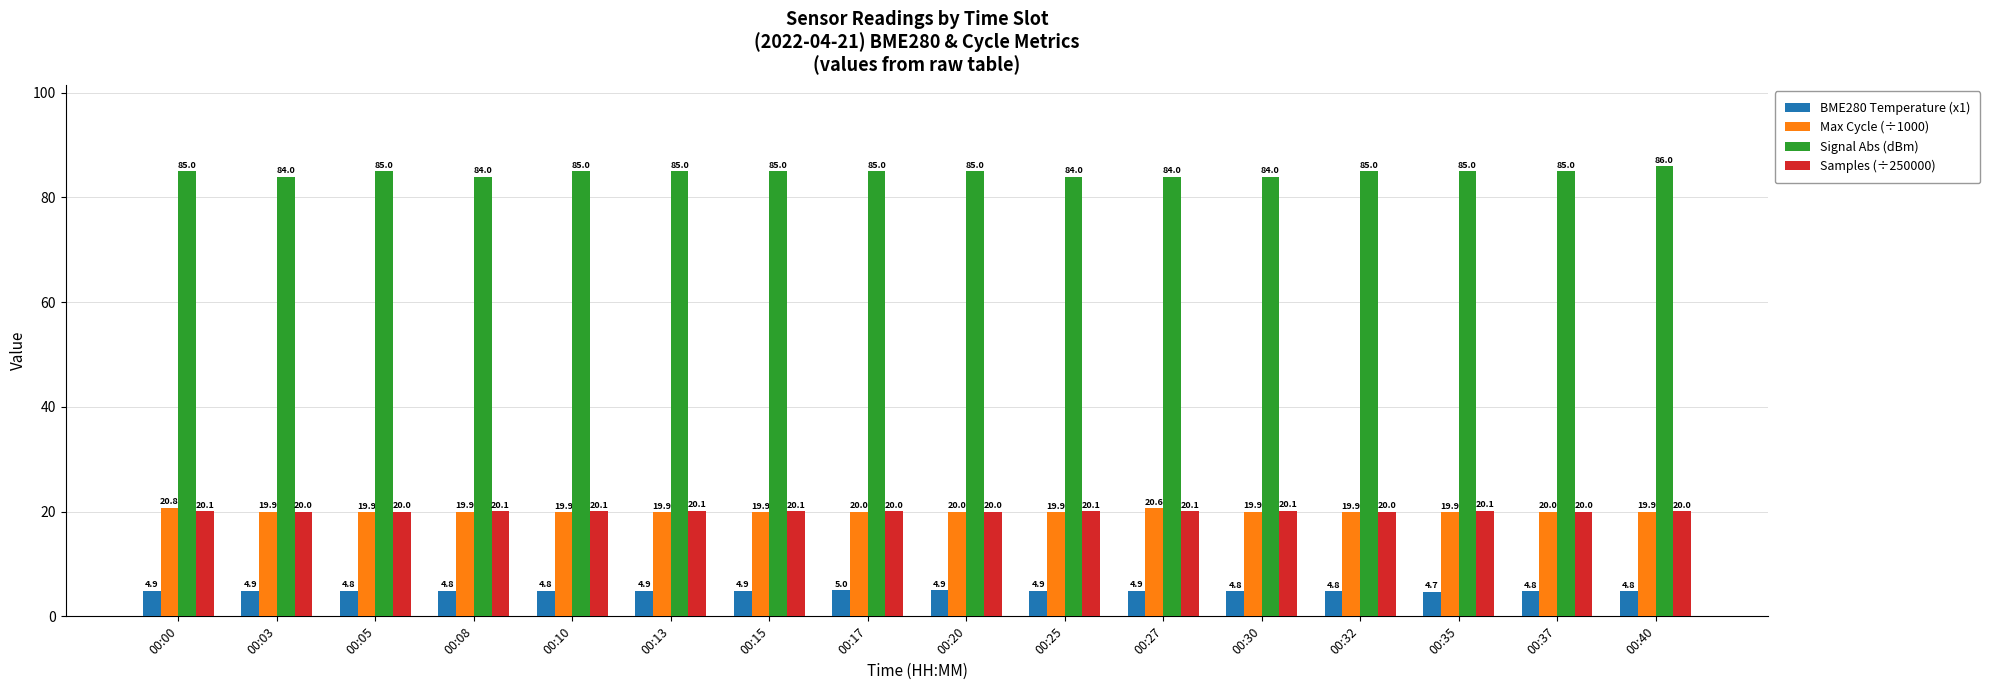

What is the average value of the Signal Abs (dBm) series?

84.8